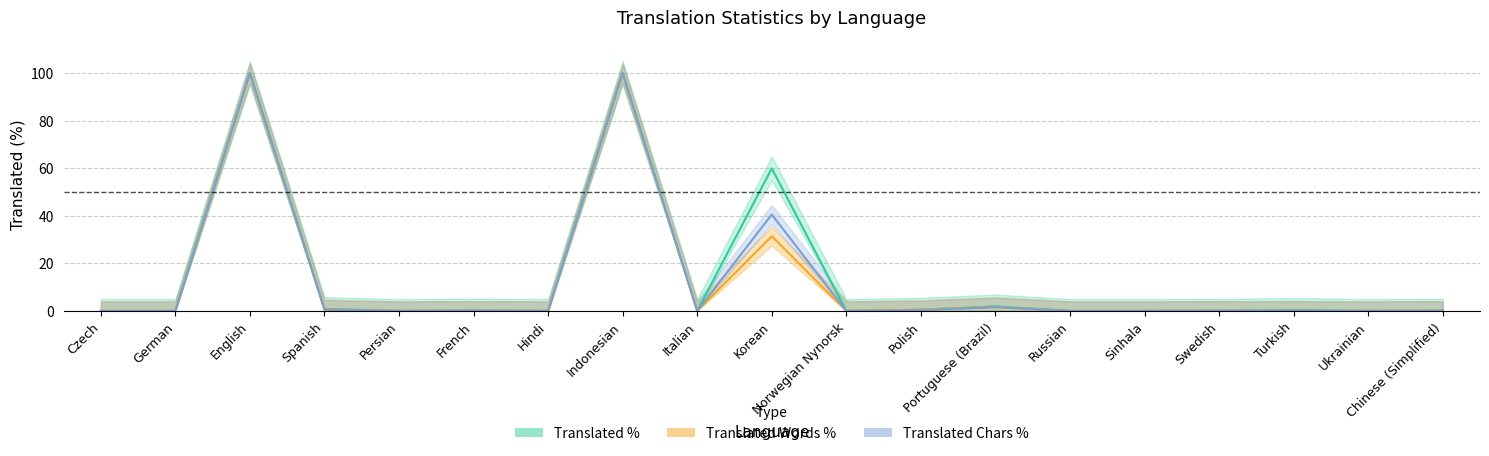

Reading left to right, extract all data points from this chart.

Translated %: 0.0	0.0	100.0	0.8	0.0	0.2	0.0	100.0	0.0	59.9	0.0	0.5	1.9	0.0	0.0	0.1	0.4	0.0	0.1
Translated Words %: 0.0	0.0	100.0	0.7	0.0	0.1	0.0	100.0	0.0	31.4	0.0	0.5	1.7	0.0	0.0	0.1	0.1	0.0	0.1
Translated Chars %: 0.0	0.0	100.0	0.6	0.0	0.1	0.0	100.0	0.0	40.5	0.0	0.3	1.6	0.0	0.0	0.1	0.1	0.0	0.1